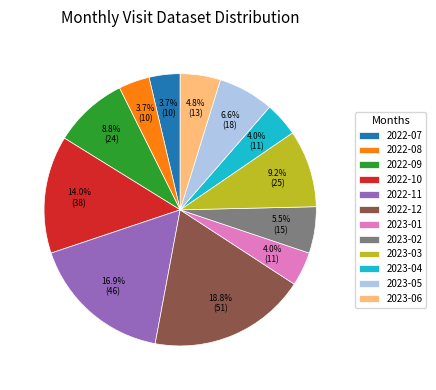

Which slice is the largest?

2022-12